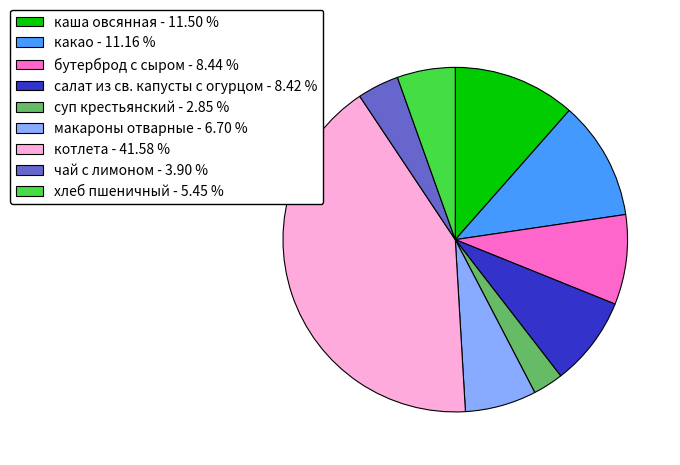

Between котлета - 41.58 % and бутерброд с сыром - 8.44 %, which is larger?

котлета - 41.58 %